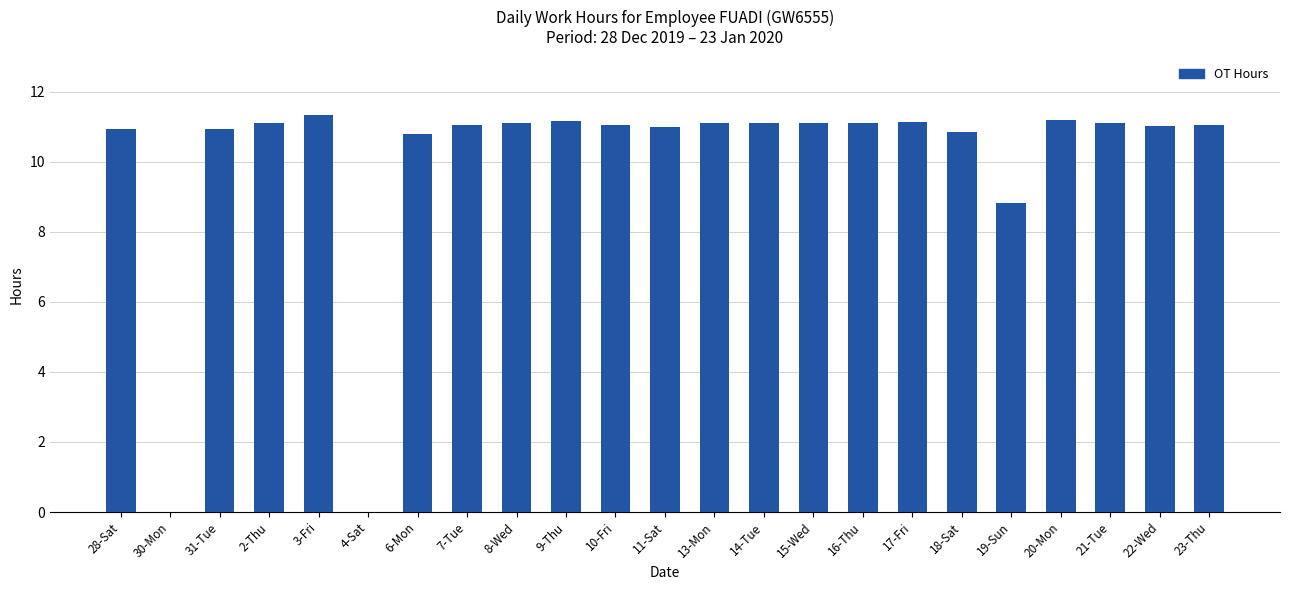

What is the greatest value displayed?

11.3